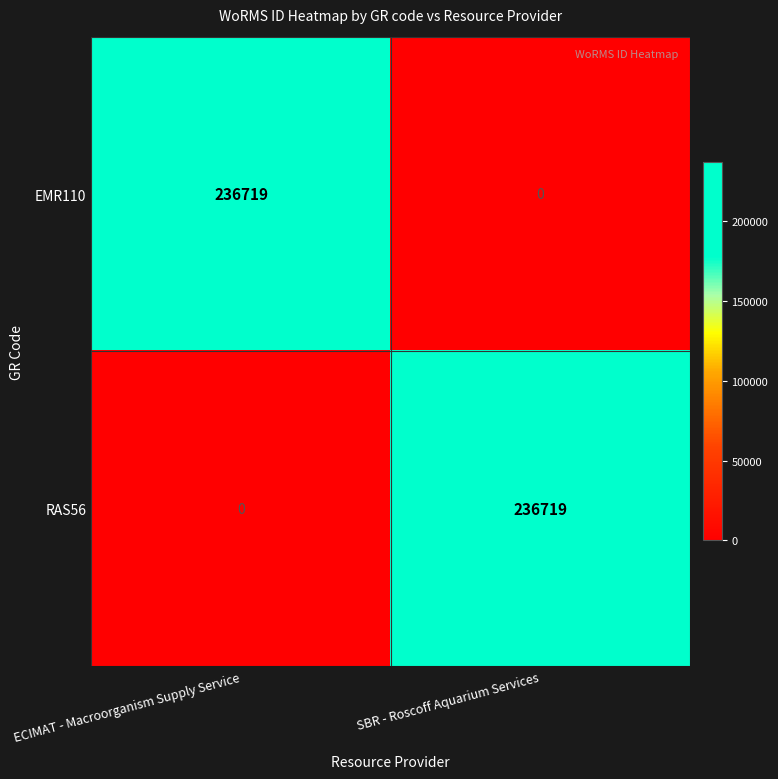

The EMR110 series shows 80014 at SBR - Roscoff Aquarium Services. True or false?

False